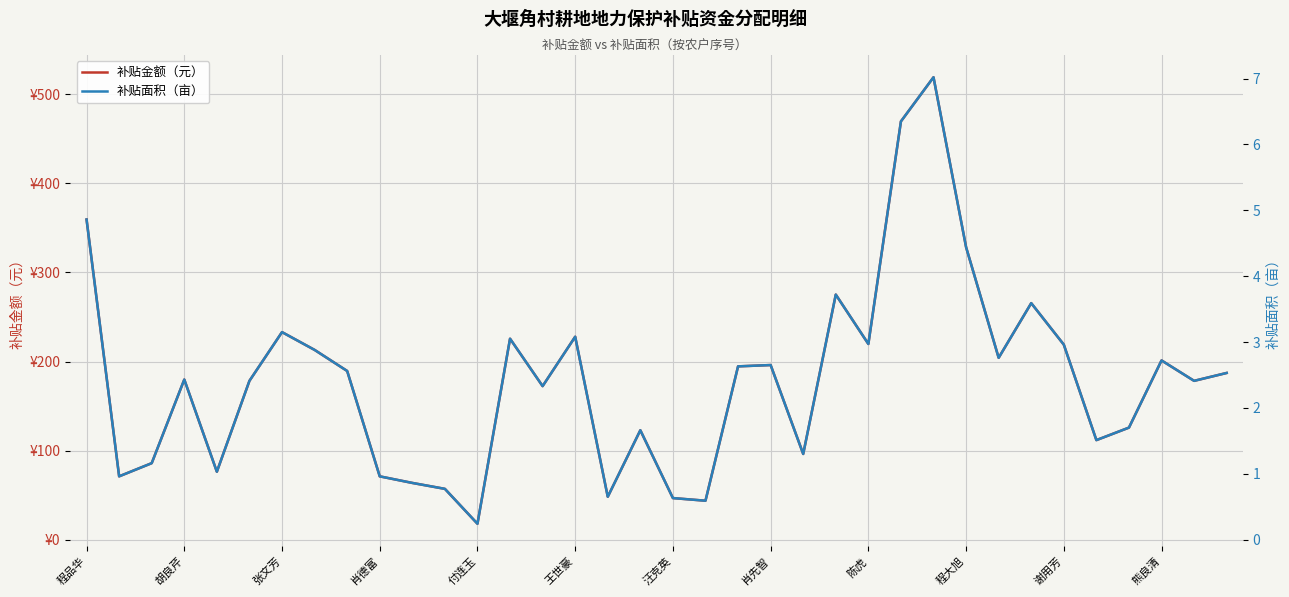

At which label does 补贴金额（元） first exceed 187?

程品华